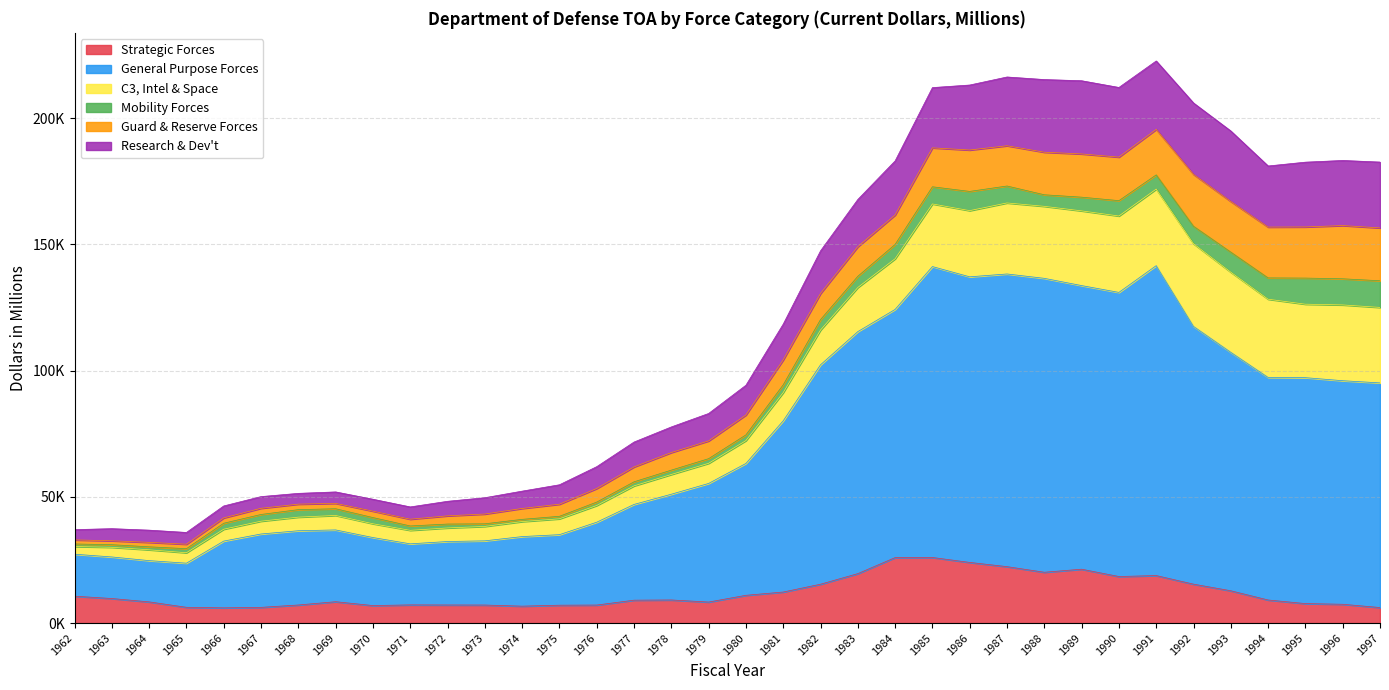

What is the value of the Research & Dev't point at the 25th from the left?

213080